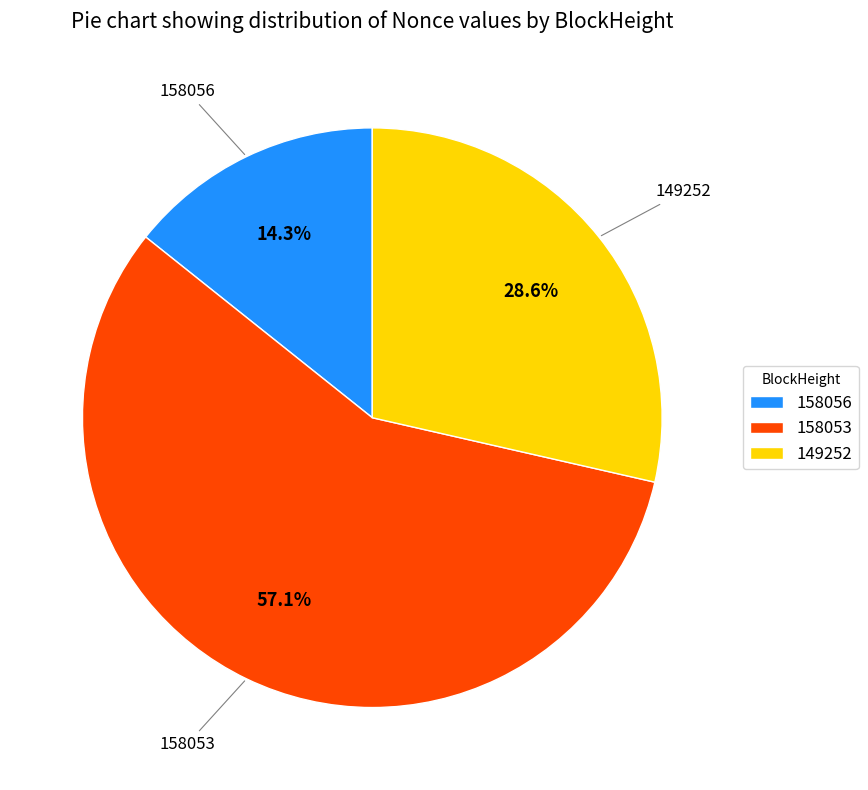

Count the number of slices in the pie.

3